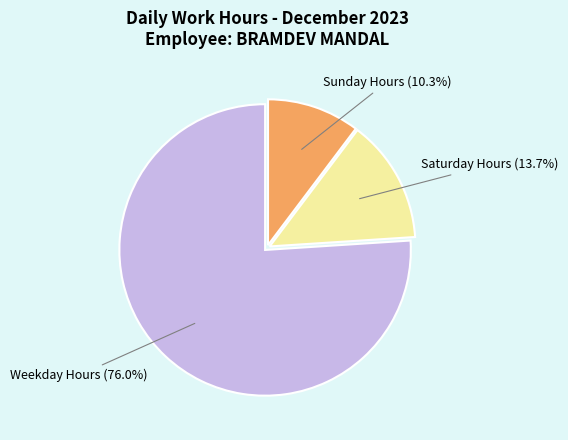

Which category has the smallest portion of the pie?

Sunday Hours